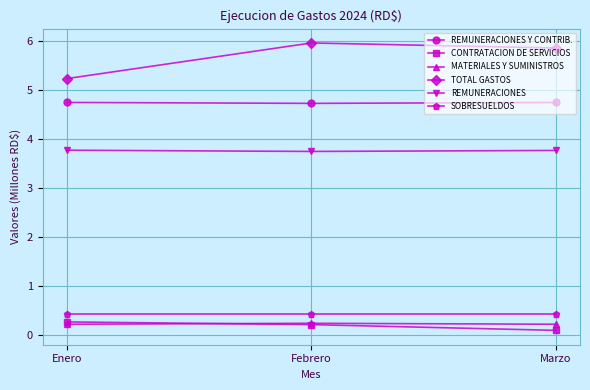

What are all the series names shown in the legend?

REMUNERACIONES Y CONTRIB., CONTRATACION DE SERVICIOS, MATERIALES Y SUMINISTROS, TOTAL GASTOS, REMUNERACIONES, SOBRESUELDOS